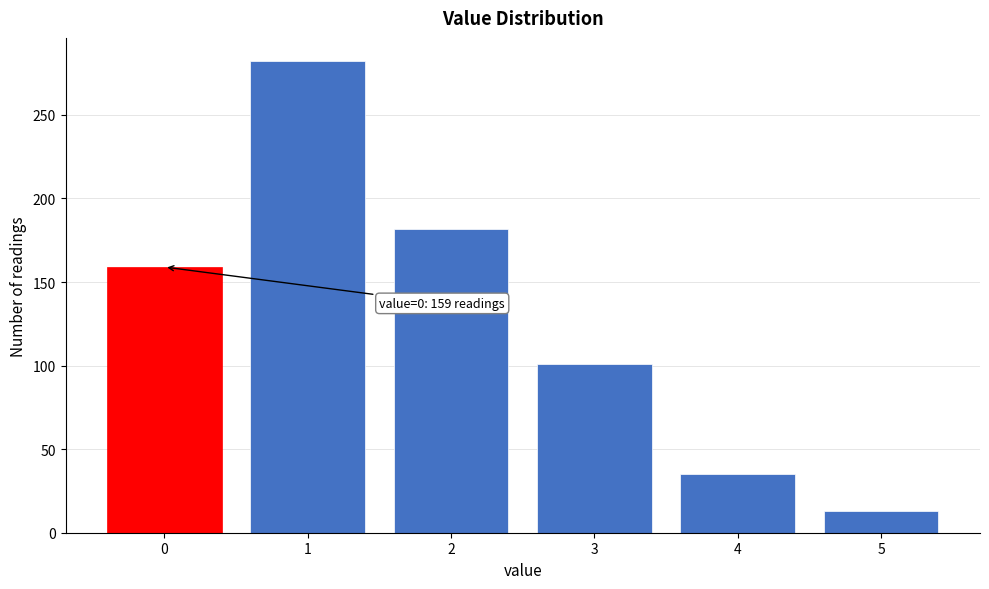

Reading right to left, transcribe all the data shown in this chart.

13	35	101	182	282	159